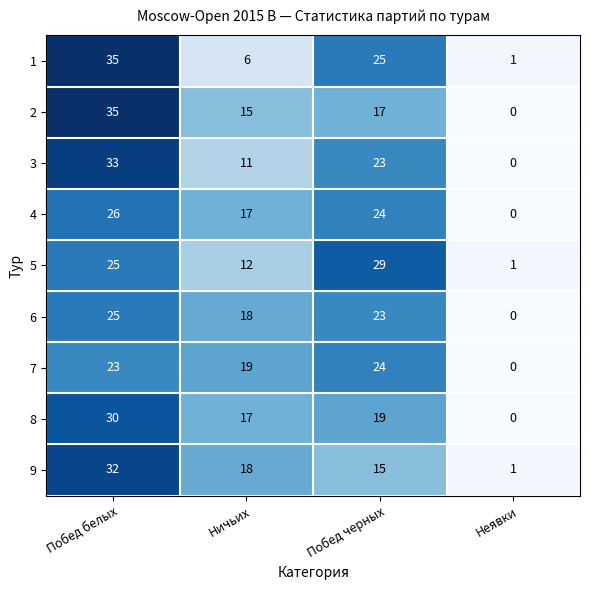

Is it true that 8 equals 10 at Побед белых?

False